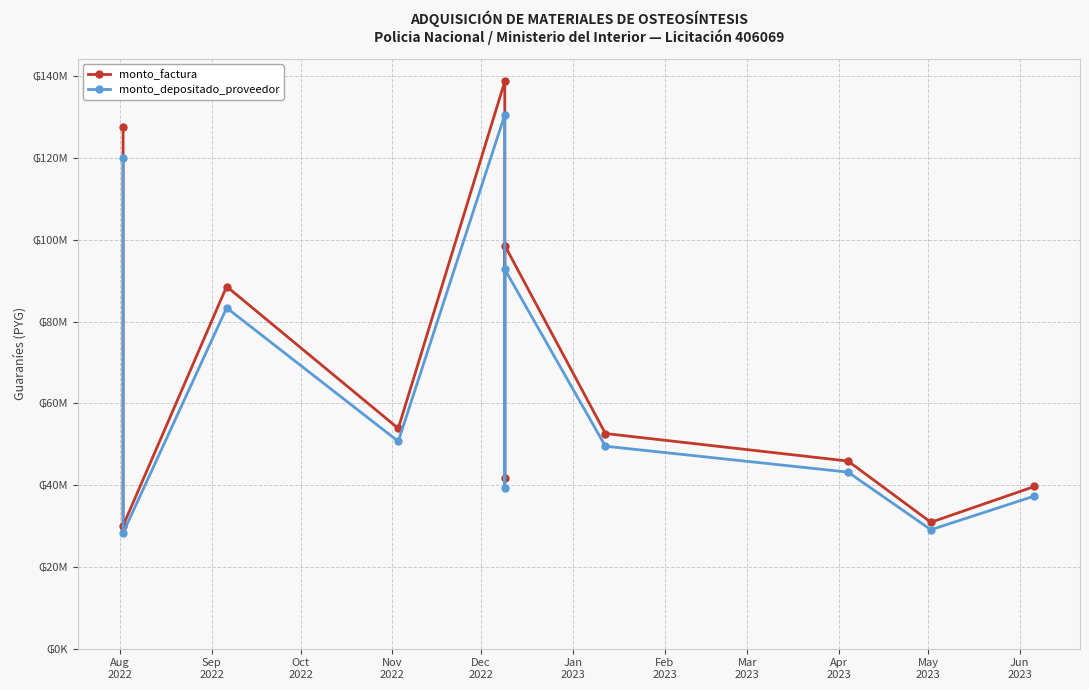

What is the label of the 1st point from the right?

Jun
2023